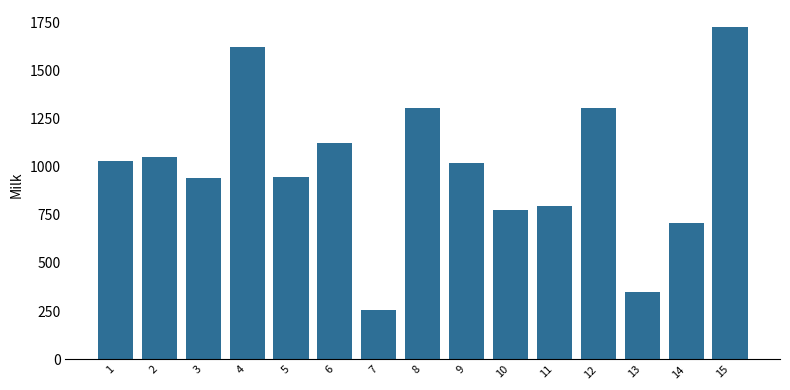

Where does the data first go above 1019?

1